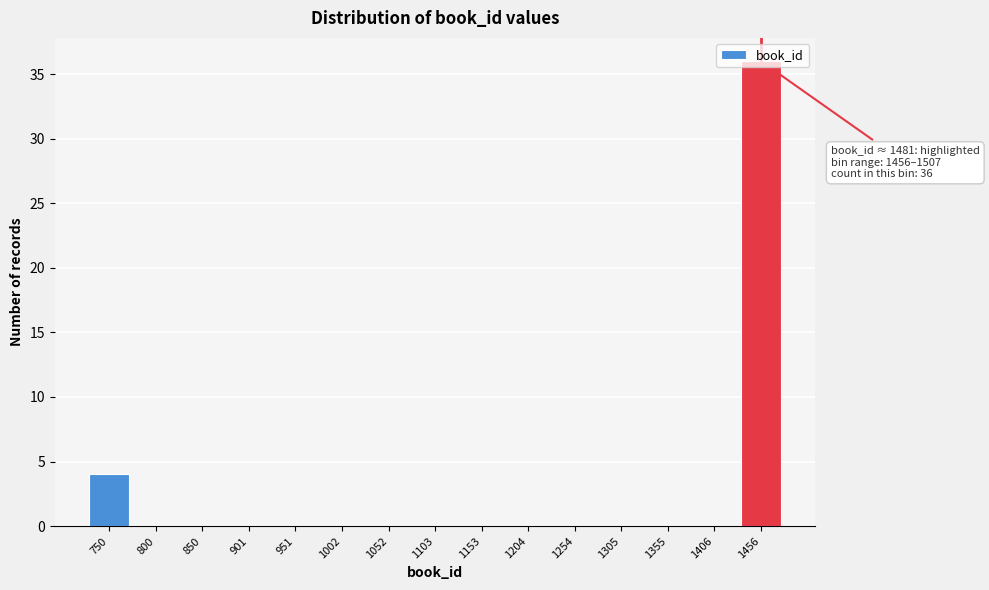

What is the greatest value displayed?

36